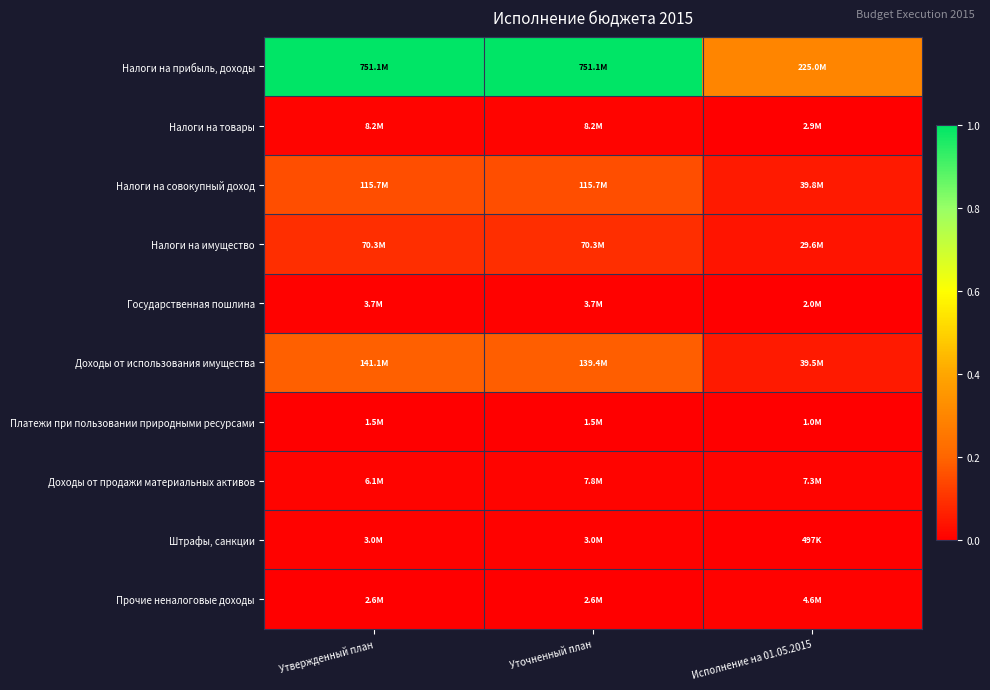

Which series changed the most between Утвержденный план and Исполнение на 01.05.2015?

Налоги на прибыль, доходы